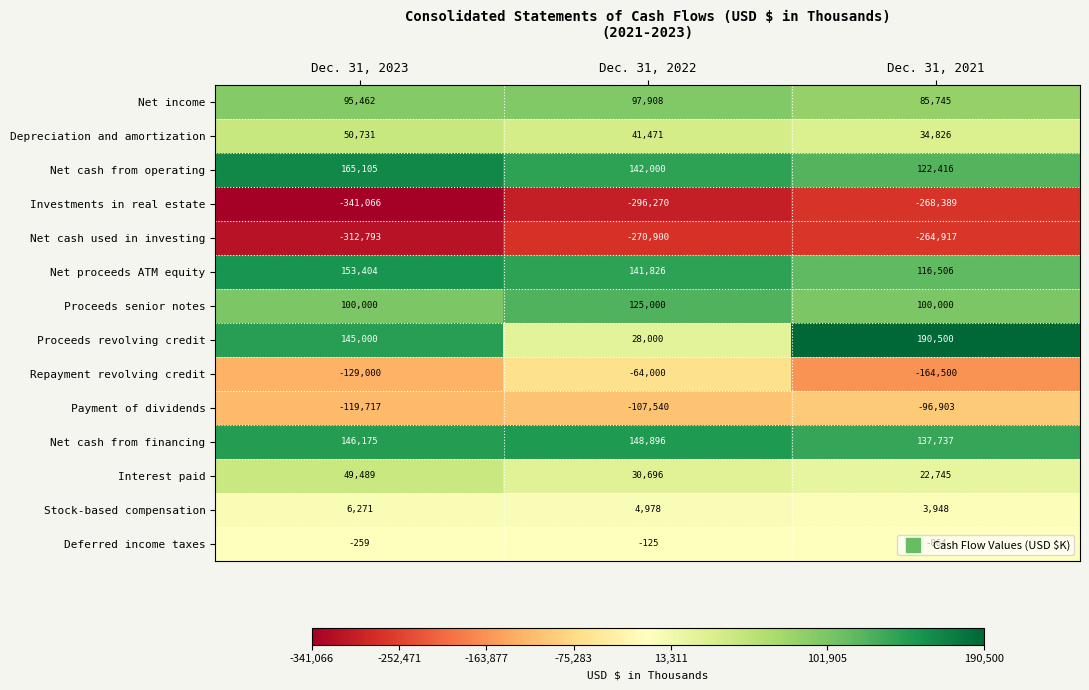

What is the spread (max minus min) of values at Dec. 31, 2022?

445166